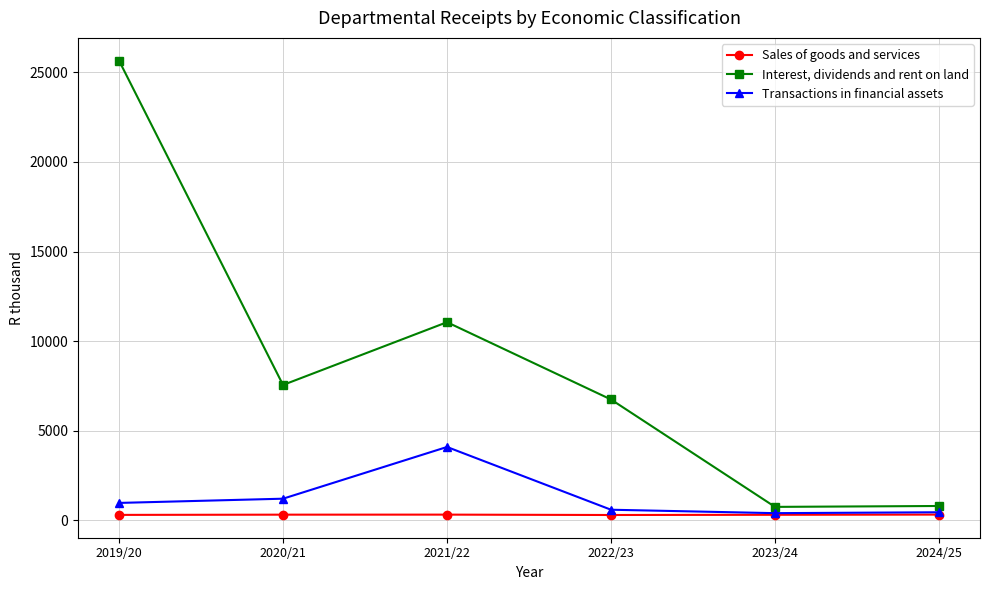

What are all the series names shown in the legend?

Sales of goods and services, Interest, dividends and rent on land, Transactions in financial assets